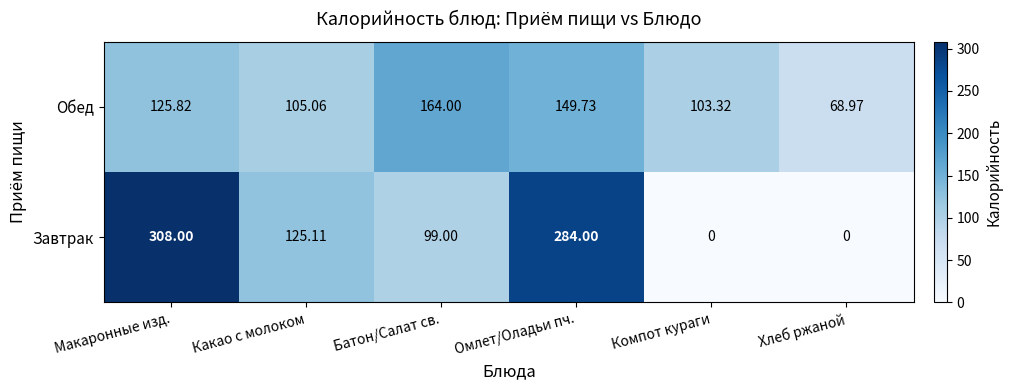

Which series has the largest range (max minus min)?

Завтрак